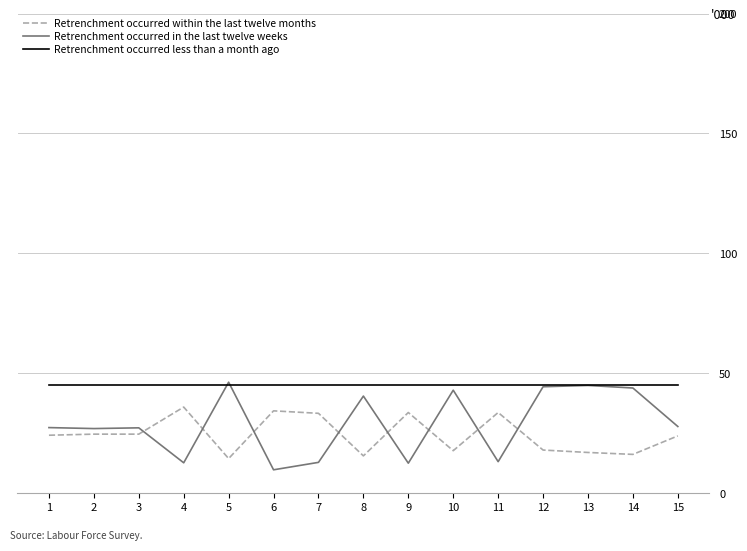

What is the highest value of the Retrenchment occurred within the last twelve months series?

35.9